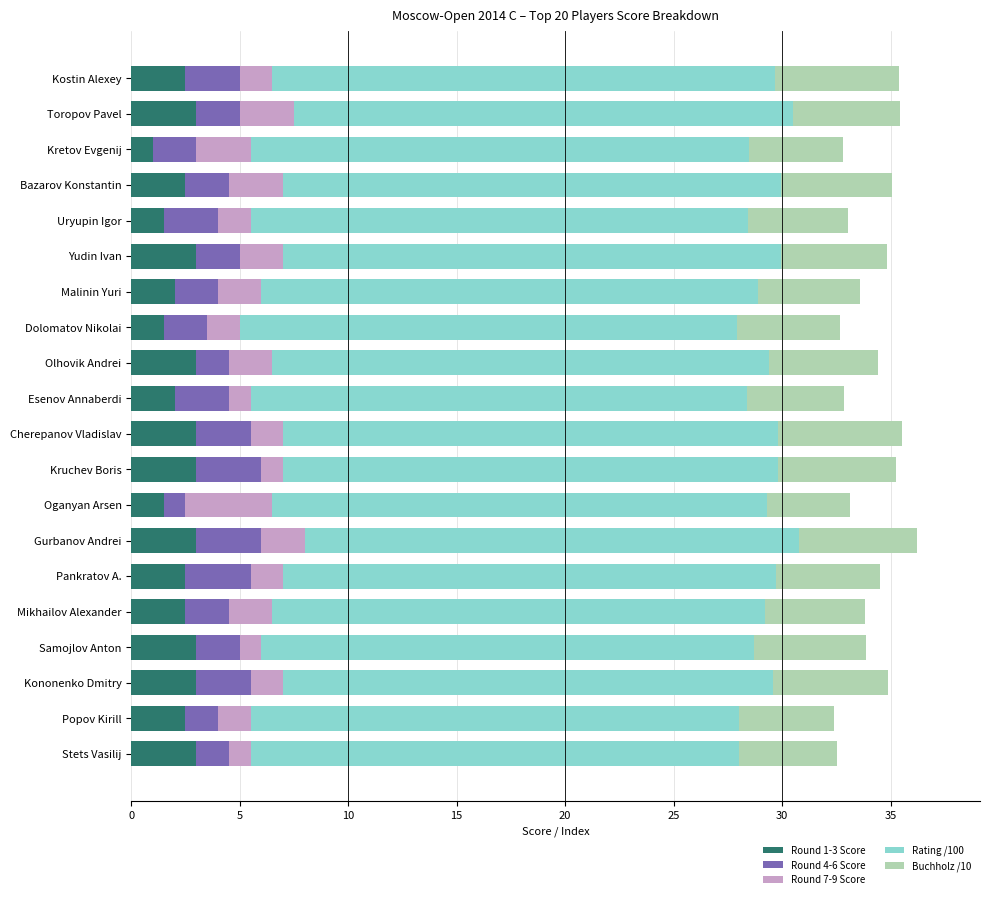

What is the minimum value for Round 1-3 Score?

1.0